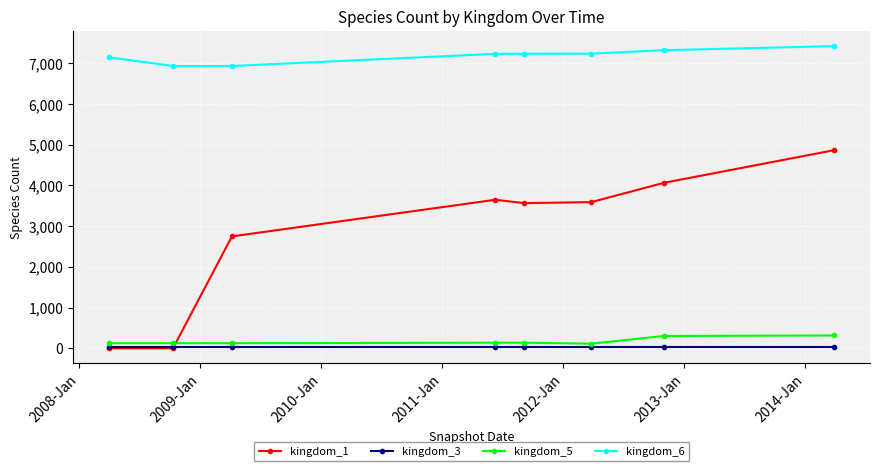

Does the chart have visible grid lines?

Yes